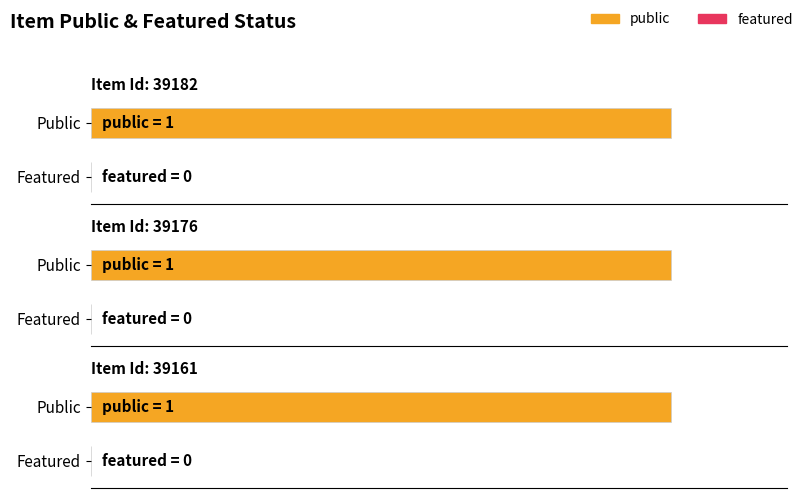

Is it true that public equals 1 at 39176?

False